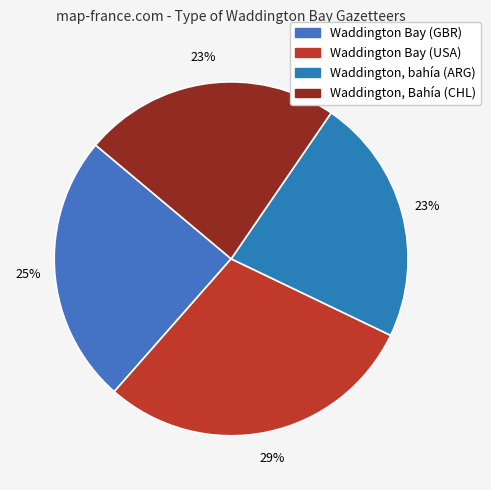

To the nearest percent, what portion does Waddington, bahía (ARG) represent?

23%